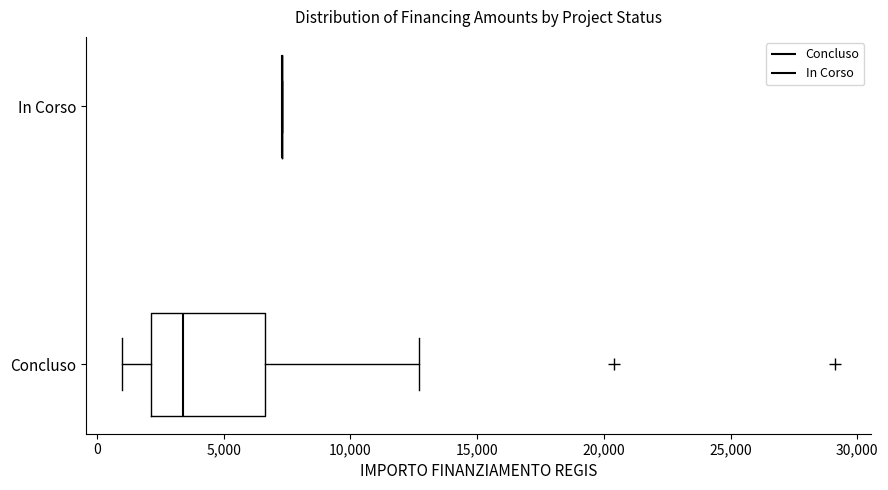

Where does the left whisker of the box for Concluso end on the x-axis? The values are not printed on the chart, so give them approximately, as read against the axis.

1000